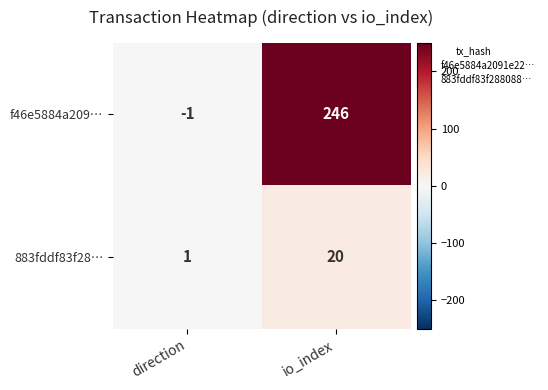

What is the sum of all f46e5884a209… values?

245